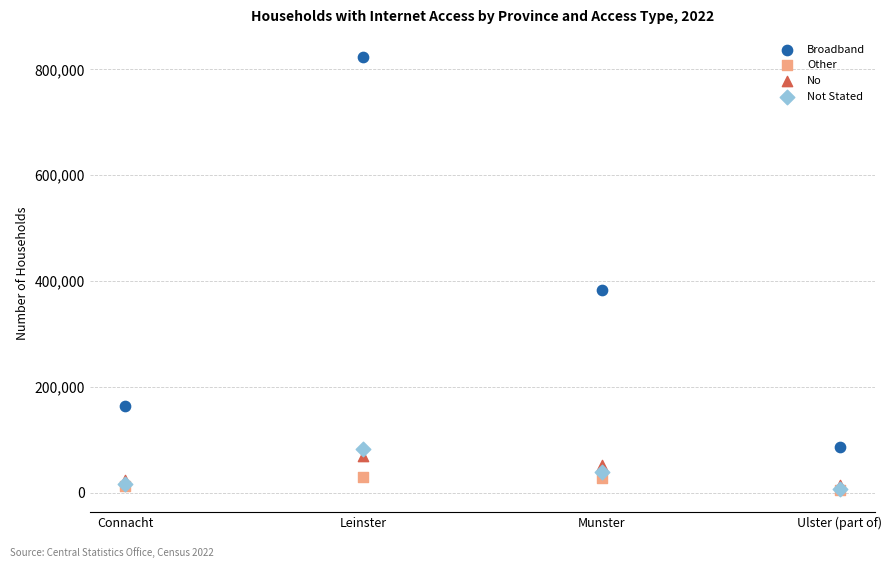

Across all series, what Y value is closest to 414540?

382555